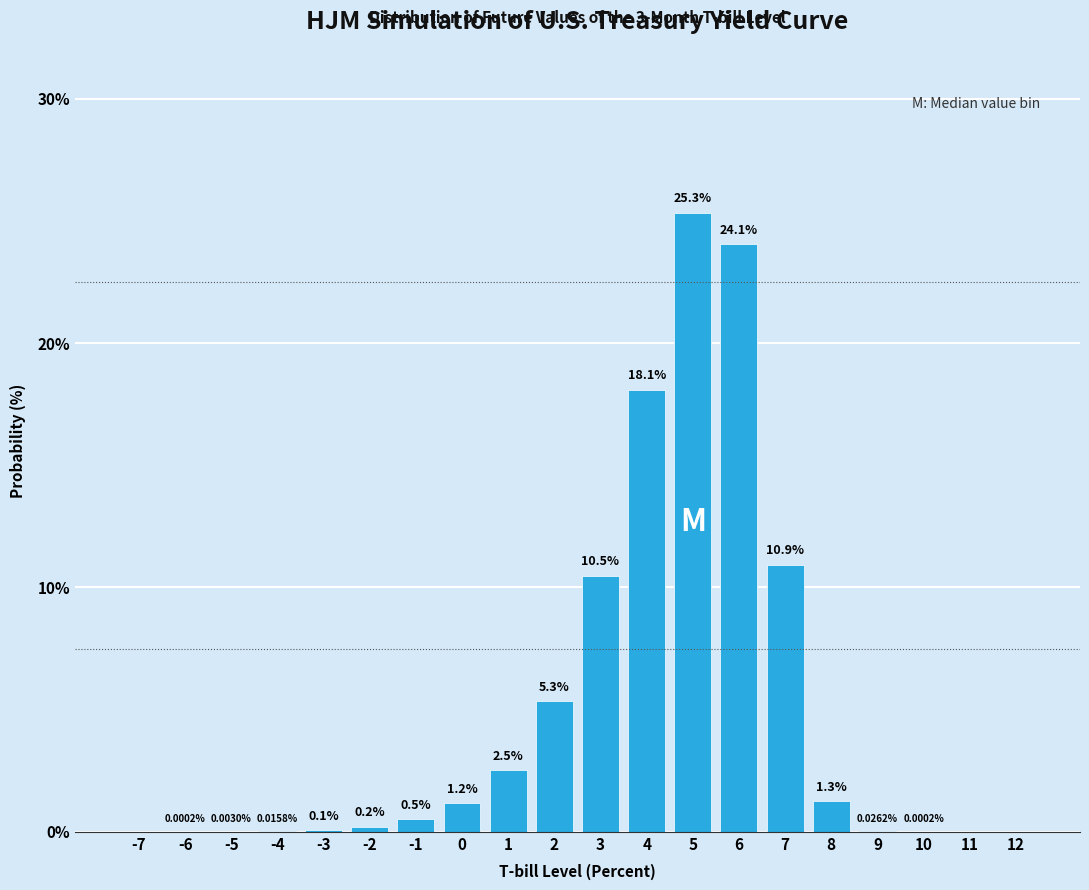

What is the change in value from -5 to 3?

+10.5